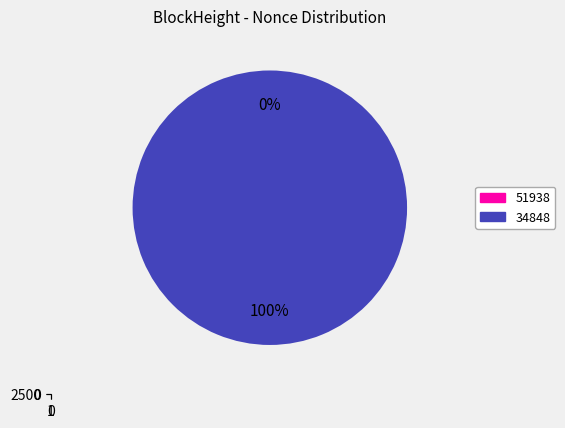

Is it true that 51938 is 0% of the pie?

True